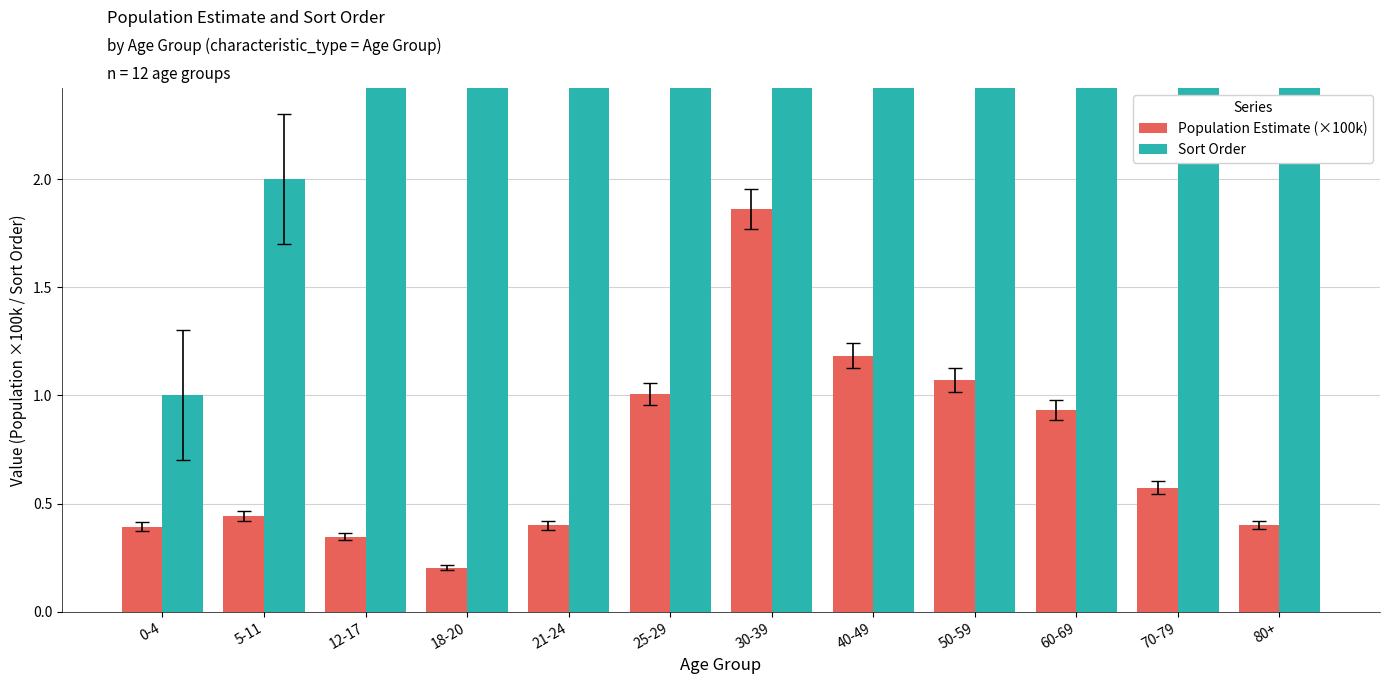

Rank the categories by Population Estimate (×100k) value from lowest to highest.

18-20, 12-17, 0-4, 21-24, 80+, 5-11, 70-79, 60-69, 25-29, 50-59, 40-49, 30-39